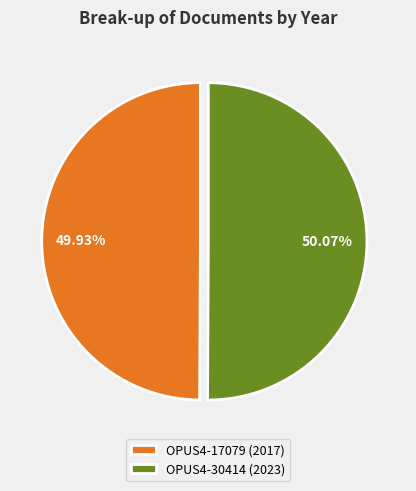

To the nearest percent, what portion does OPUS4-17079 (2017) represent?

50%